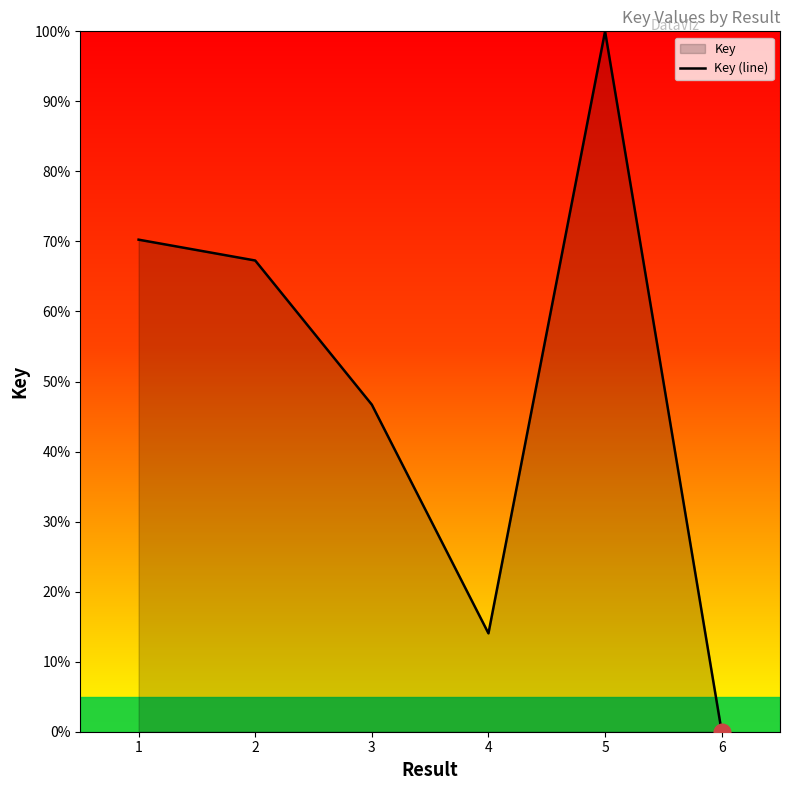

How many lines are shown in the chart?

1